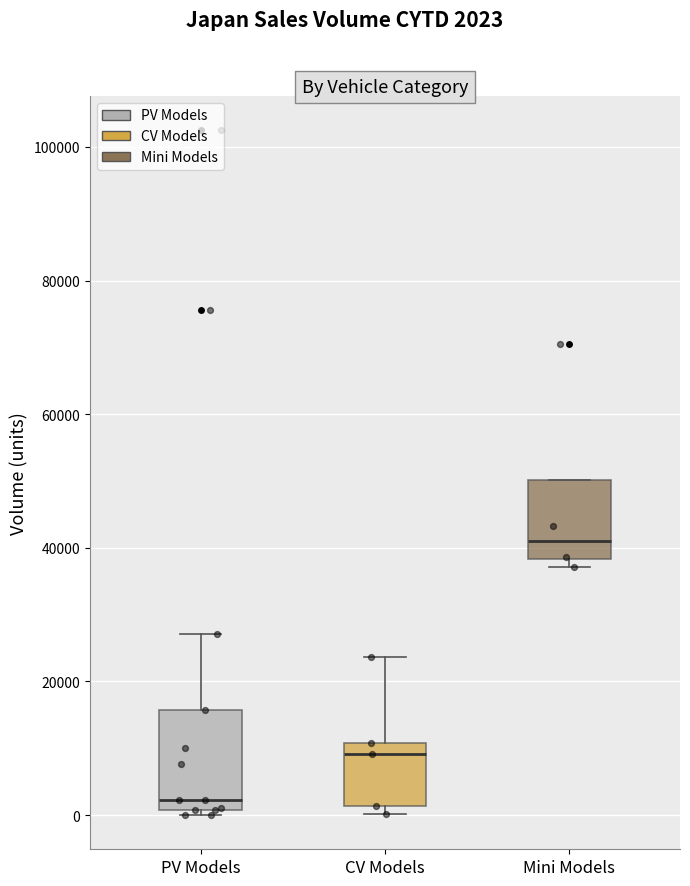

Where is the lower edge of the box for Mini Models on the y-axis? The values are not printed on the chart, so give them approximately, as read against the axis.

38000